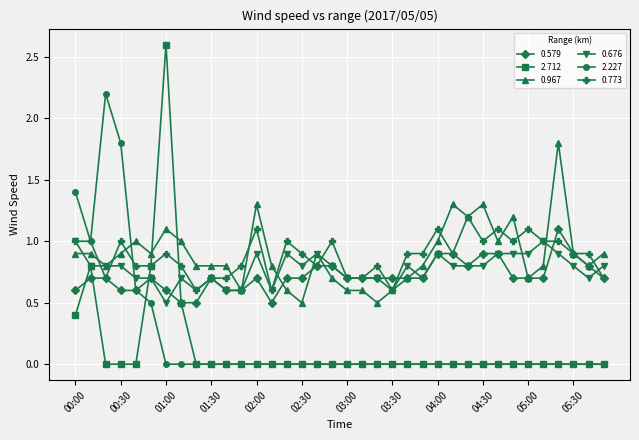

True or false: 0.579 has more than 1 points higher than both neighbors.

True